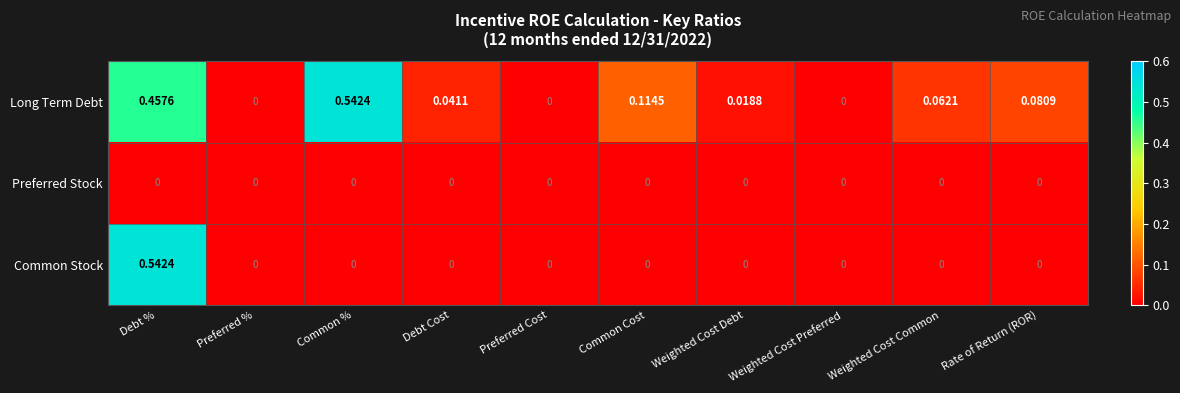

How many categories are shown in the chart?

10